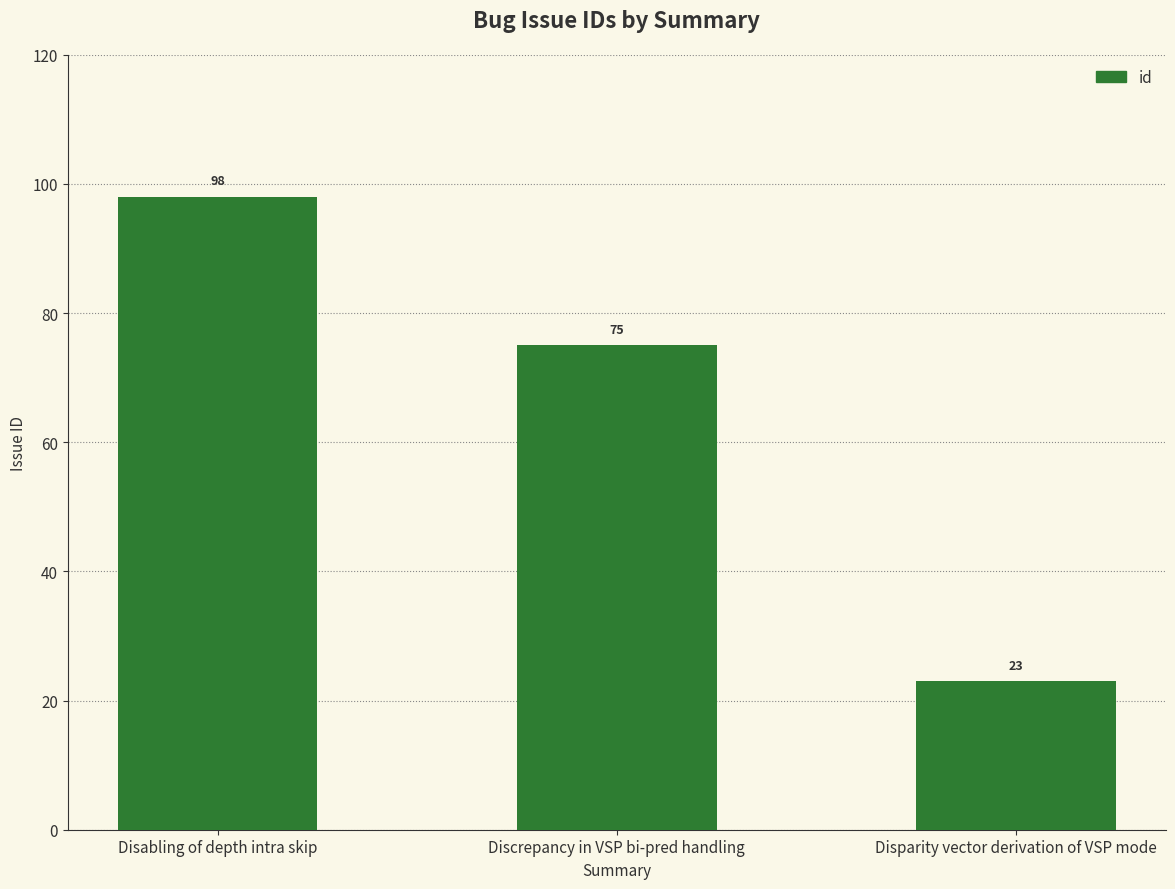

Reading left to right, extract all data points from this chart.

98	75	23